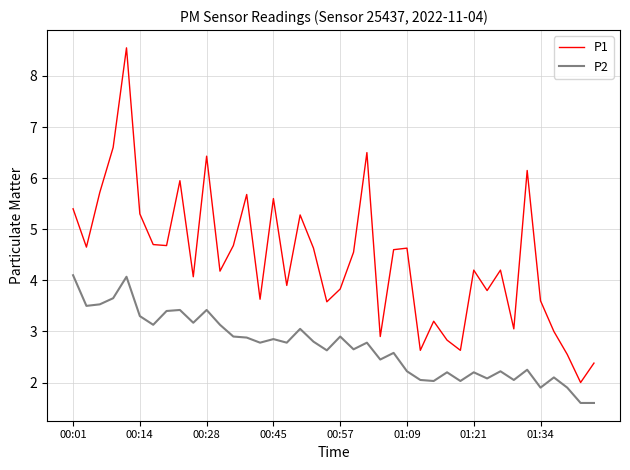

True or false: P2 and P1 intersect in this chart.

False